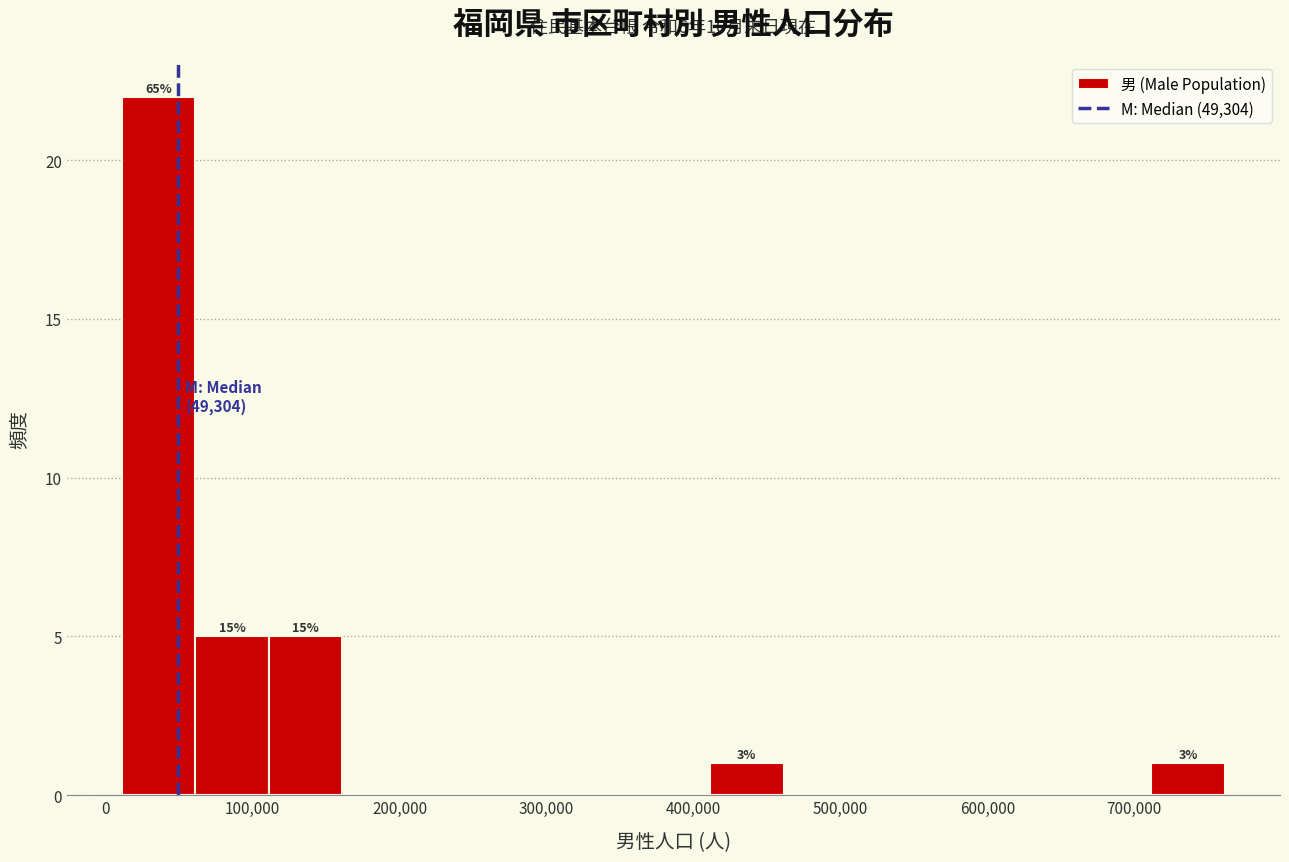

Which range on the x-axis has the tallest bar?

10000 to 60000